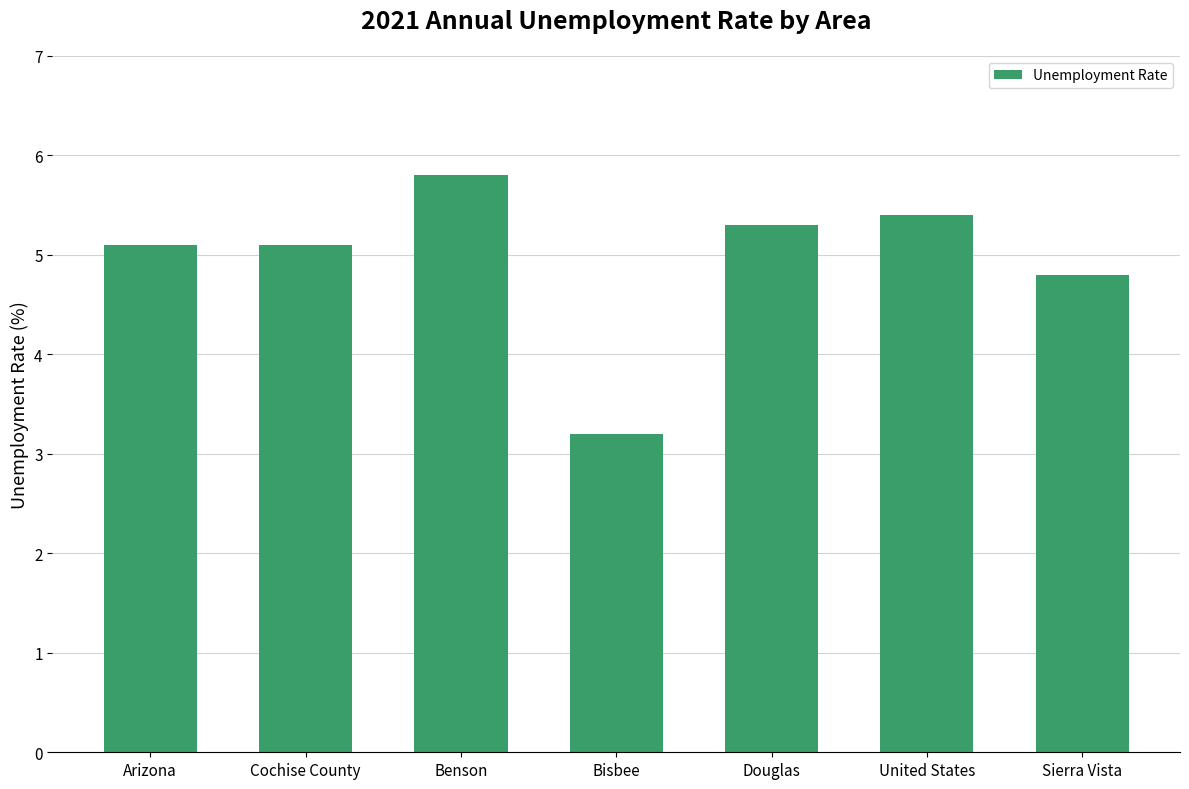

What is the difference between the maximum and minimum values?

2.6